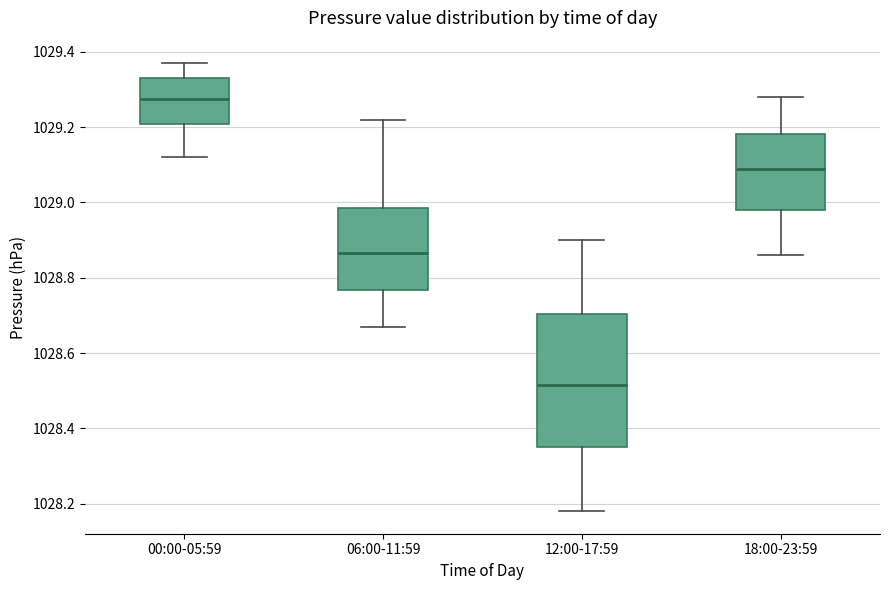

Which box is the tallest, from its lower edge to its upper edge?

12:00-17:59